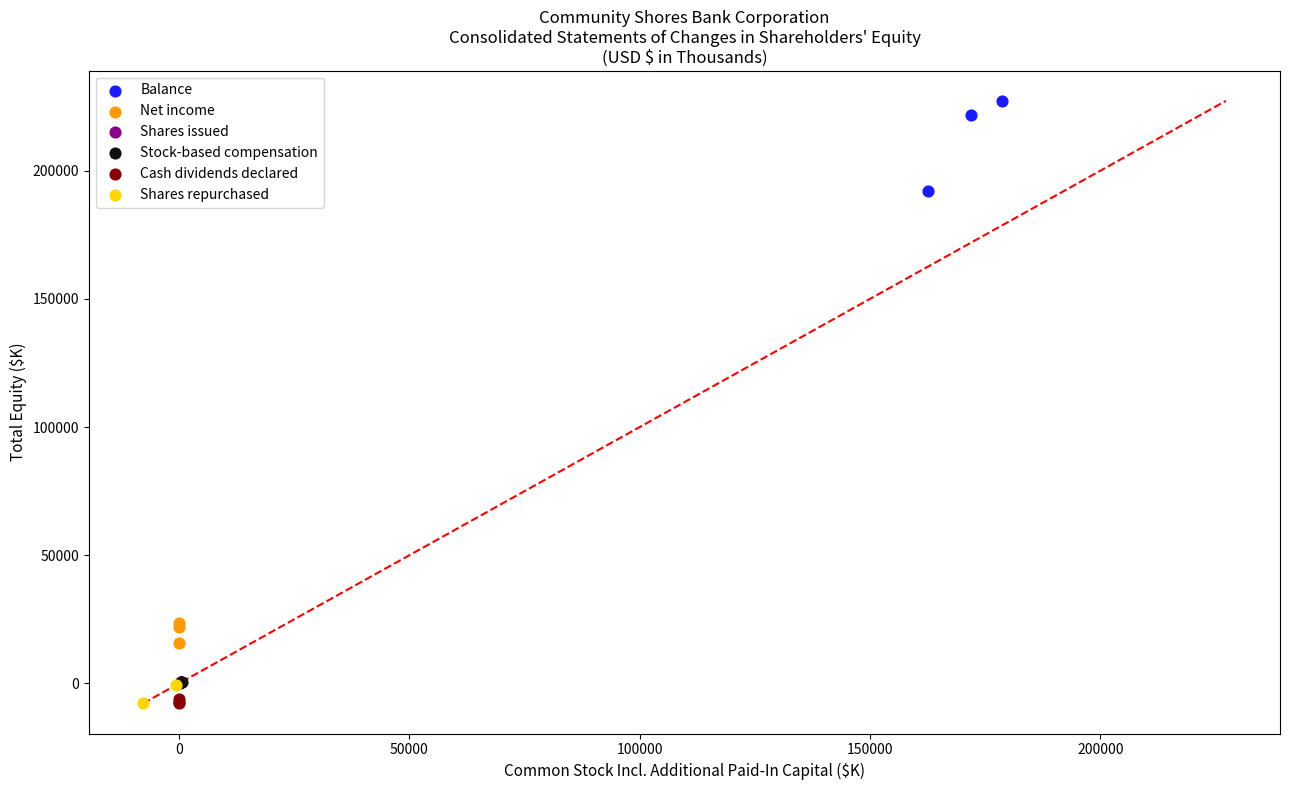

What are all the series names shown in the legend?

Balance, Net income, Shares issued, Stock-based compensation, Cash dividends declared, Shares repurchased